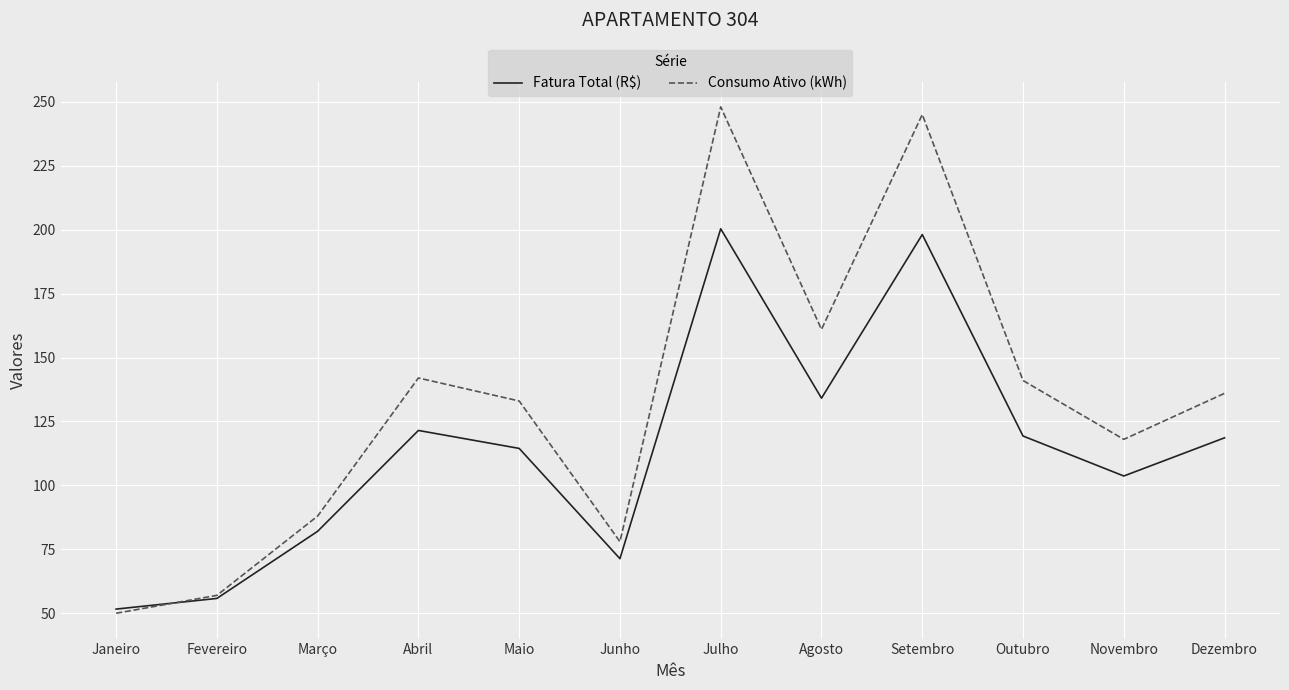

Rank the series at Outubro from highest to lowest value.

Consumo Ativo (kWh), Fatura Total (R$)